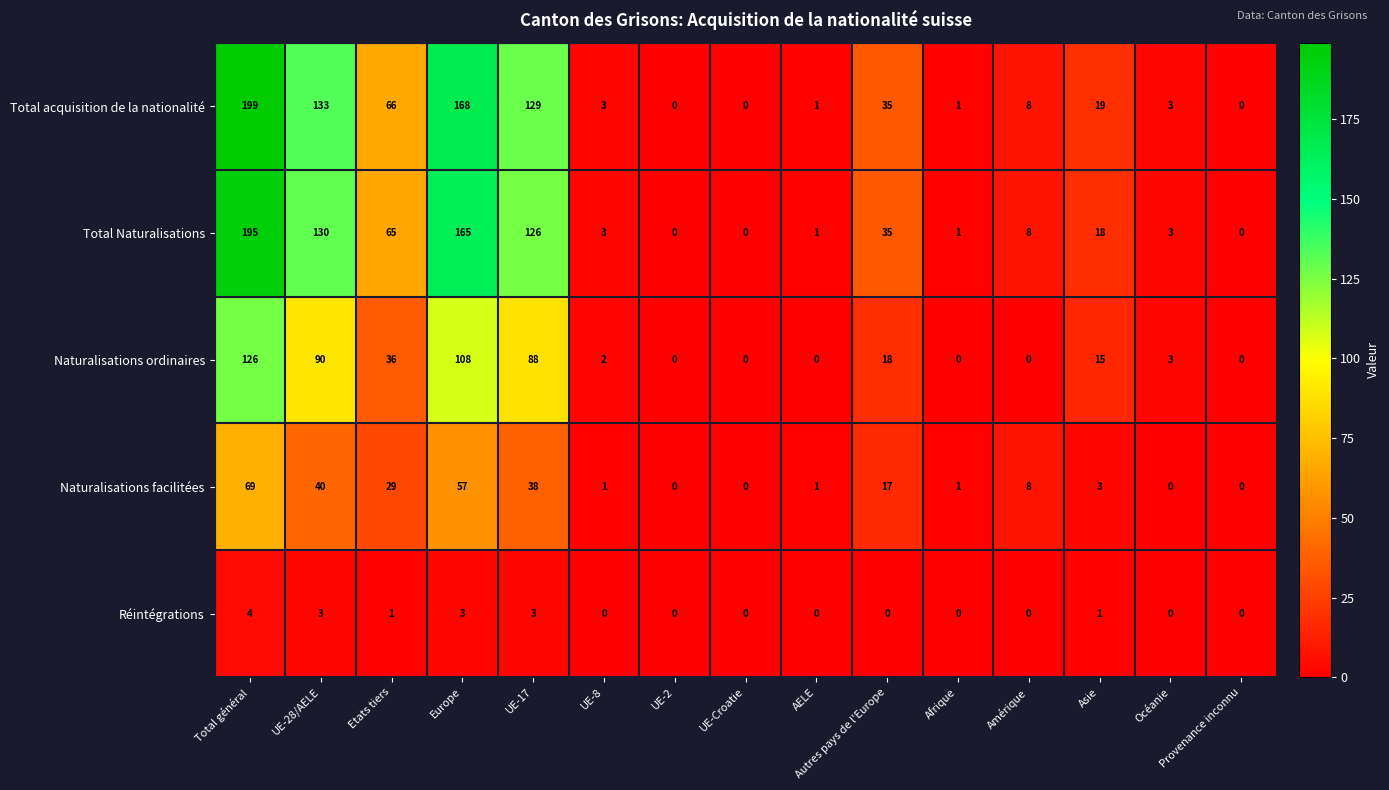

True or false: Réintégrations has a value of 3 at Europe.

True